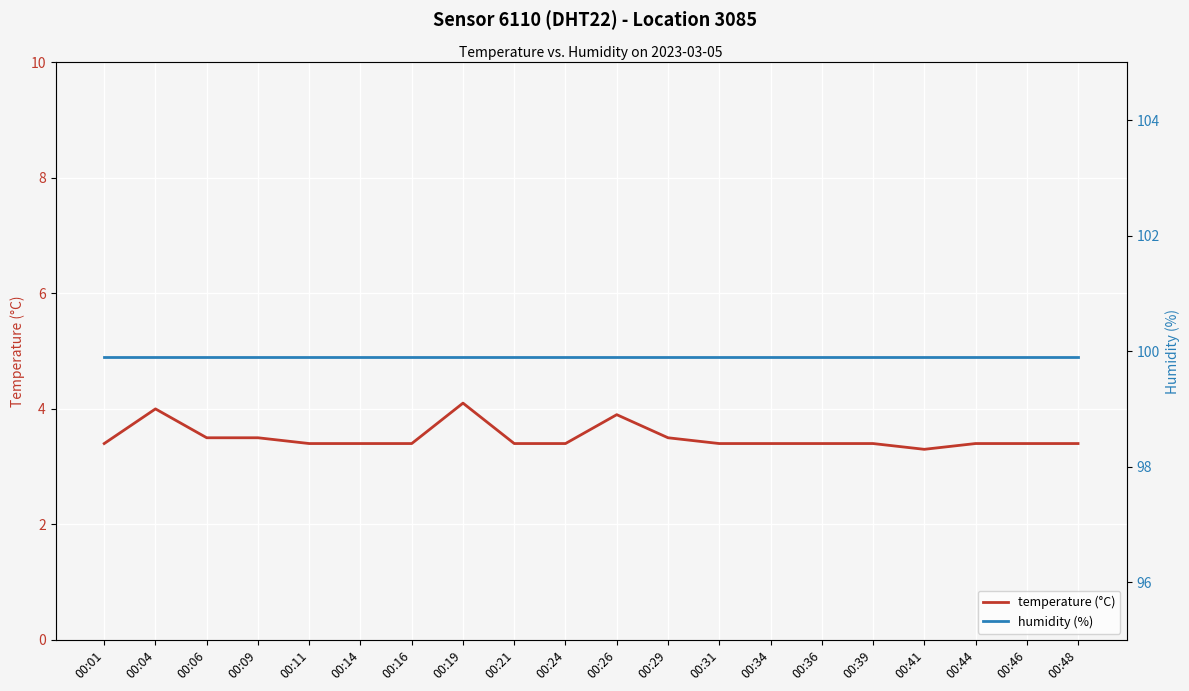

What is the sum of all humidity (%) values?

1998.0